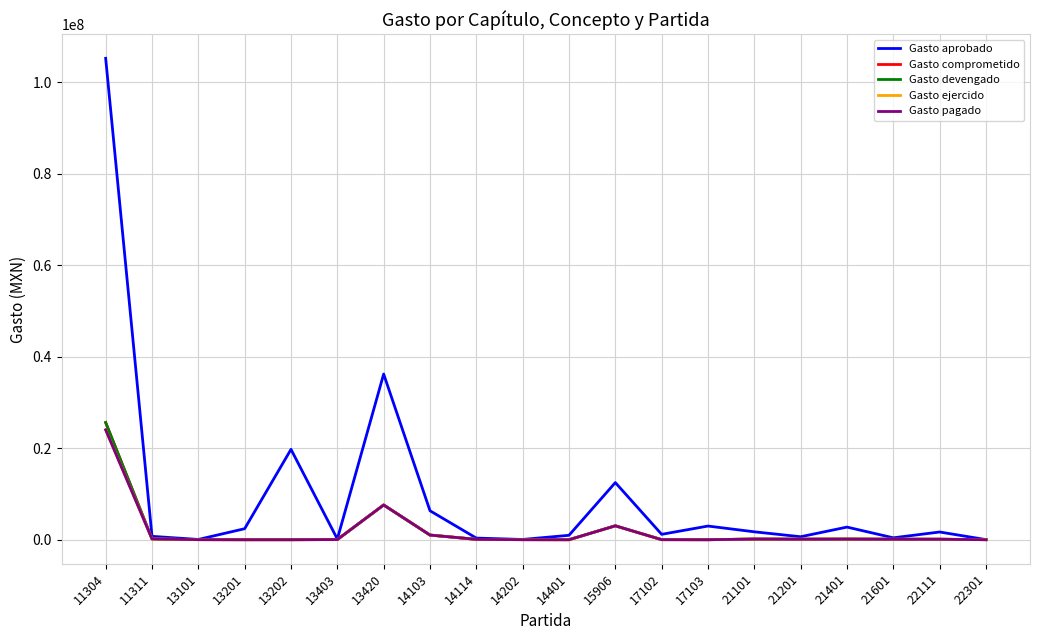

At which category does Gasto pagado reach its first local valley?

14401